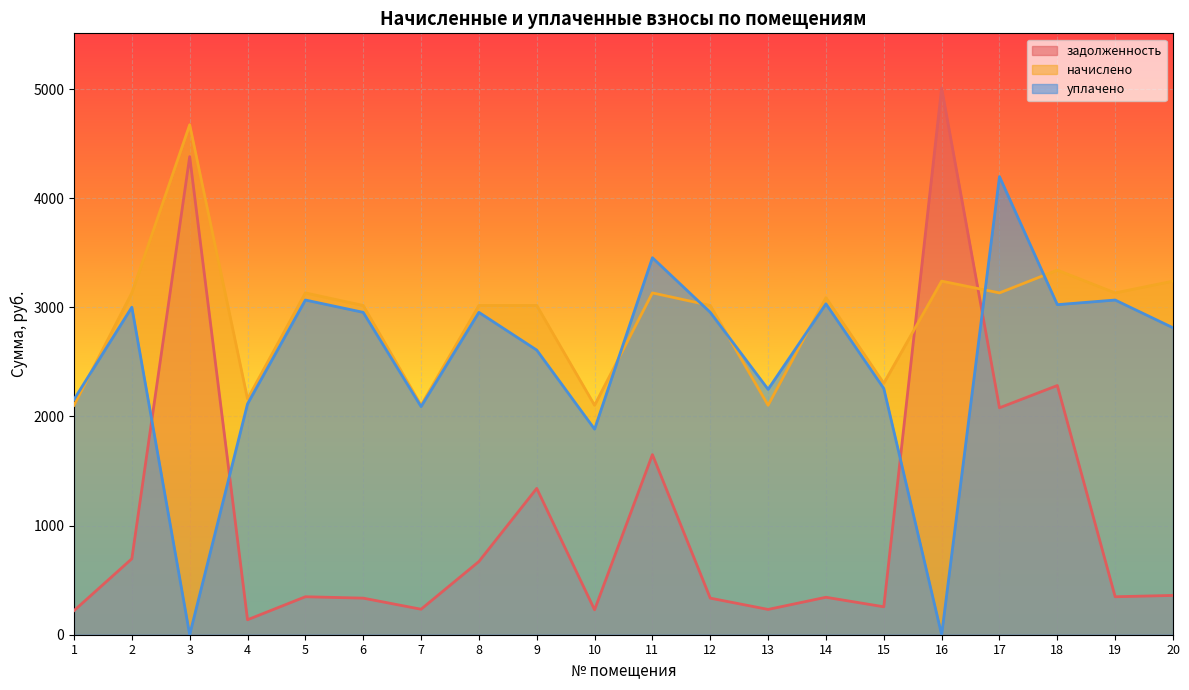

What is the difference between the задолженность values at 3 and 1?

4160.1